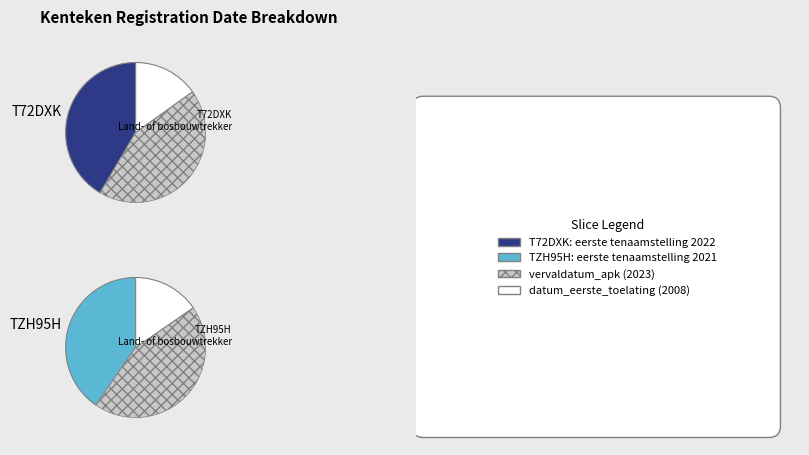

Is vervaldatum_apk the majority of the pie?

No